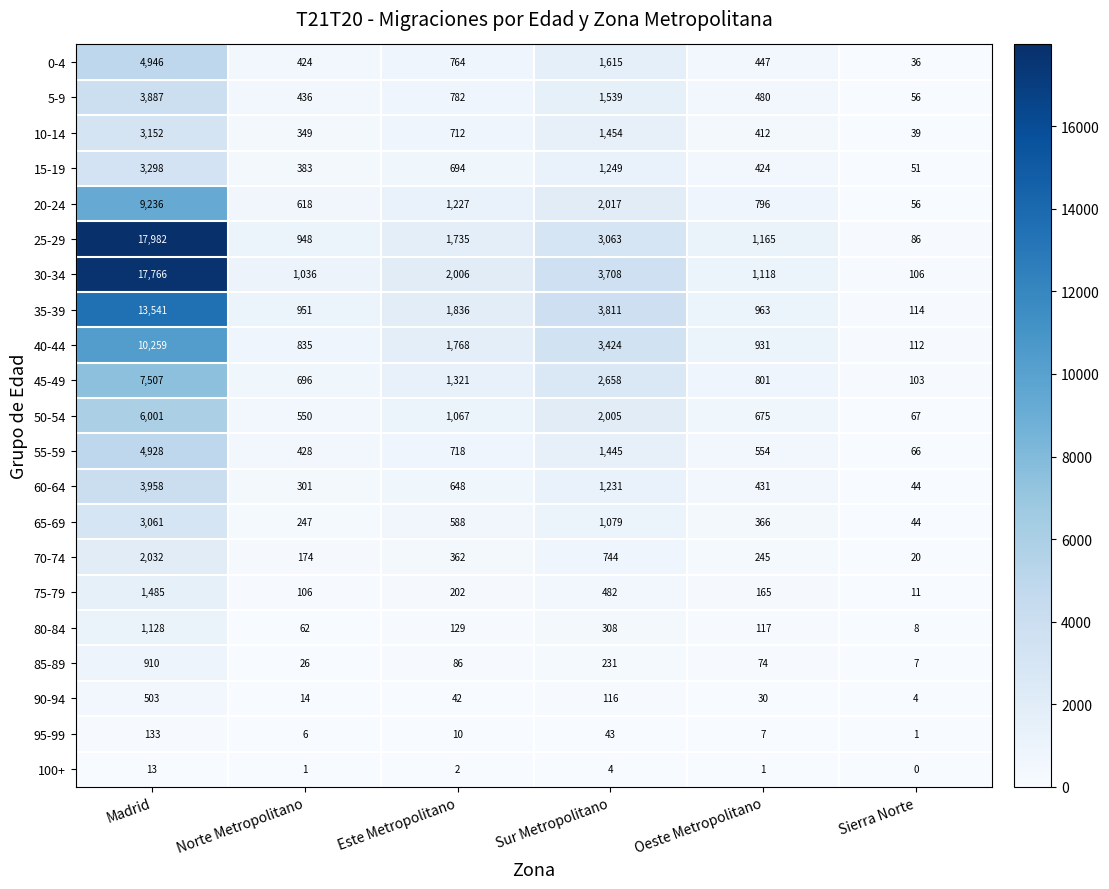

At which label does 30-34 reach its minimum?

Sierra Norte